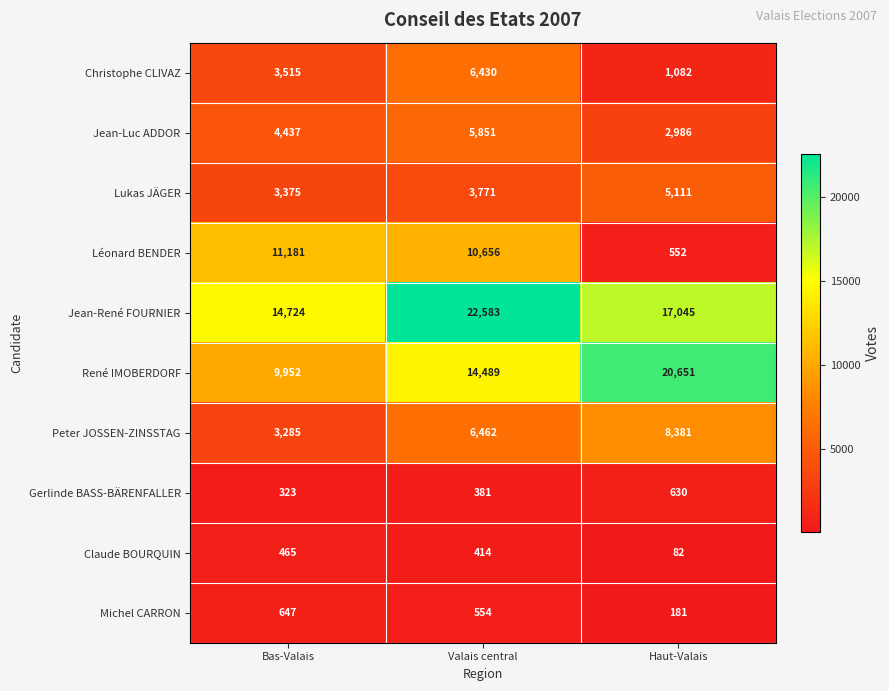

Reading left to right, what are all the values shown in this chart?

Christophe CLIVAZ: 3515	6430	1082
Jean-Luc ADDOR: 4437	5851	2986
Lukas JÄGER: 3375	3771	5111
Léonard BENDER: 11181	10656	552
Jean-René FOURNIER: 14724	22583	17045
René IMOBERDORF: 9952	14489	20651
Peter JOSSEN-ZINSSTAG: 3285	6462	8381
Gerlinde BASS-BÄRENFALLER: 323	381	630
Claude BOURQUIN: 465	414	82
Michel CARRON: 647	554	181